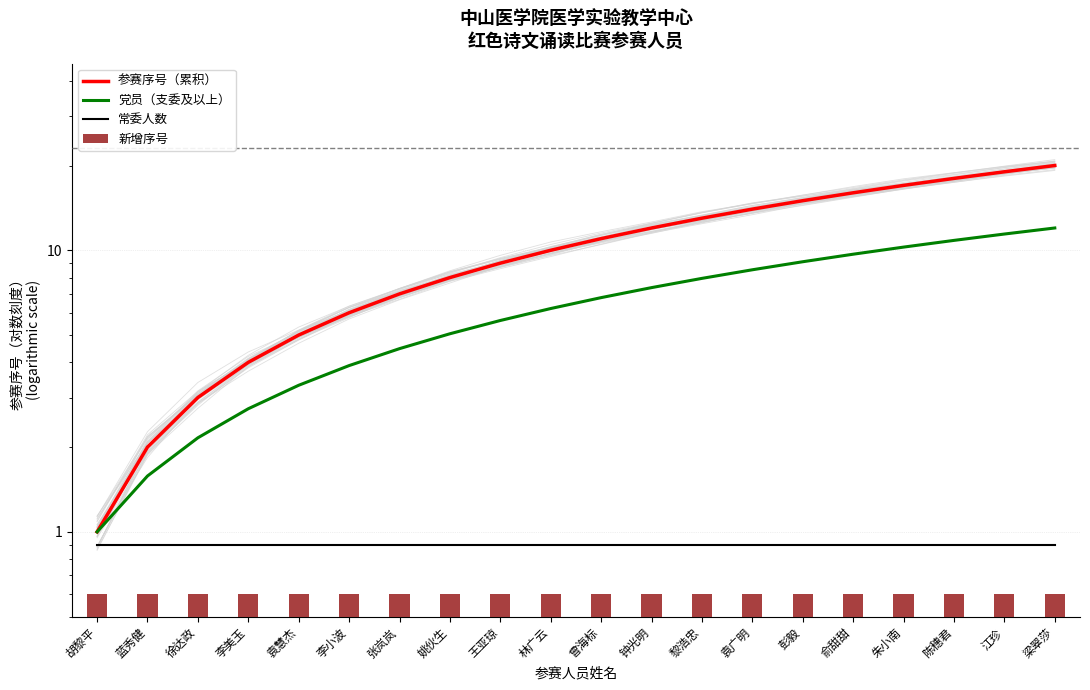

At which label does 新增序号 reach its minimum?

胡黎平